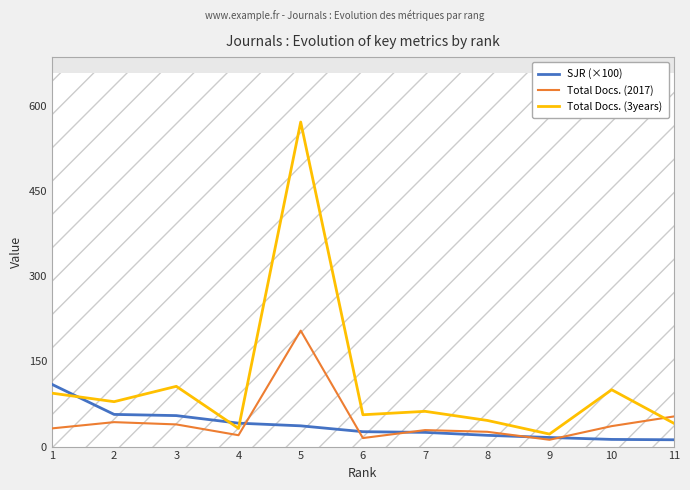

Reading right to left, extract all data points from this chart.

SJR (×100): 12.0	12.6	16.0	19.8	25.0	26.2	36.5	41.2	54.5	56.6	109.5
Total Docs. (2017): 53.0	36.0	12.0	26.0	29.0	15.0	204.0	20.0	39.0	43.0	32.0
Total Docs. (3years): 41.0	100.0	22.0	46.0	62.0	56.0	571.0	32.0	106.0	79.0	94.0